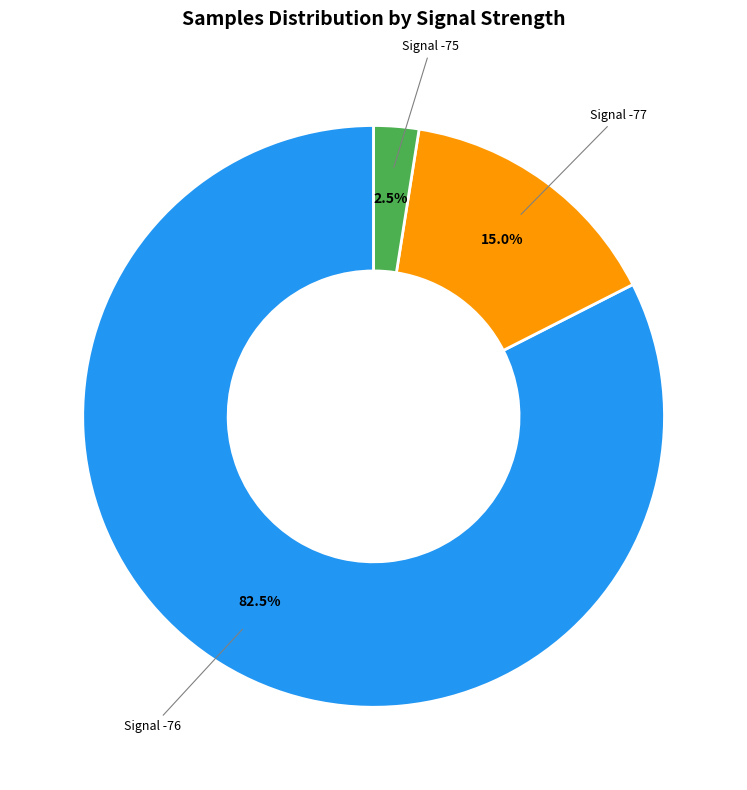

Does Signal -76 account for over 50% of the chart?

Yes